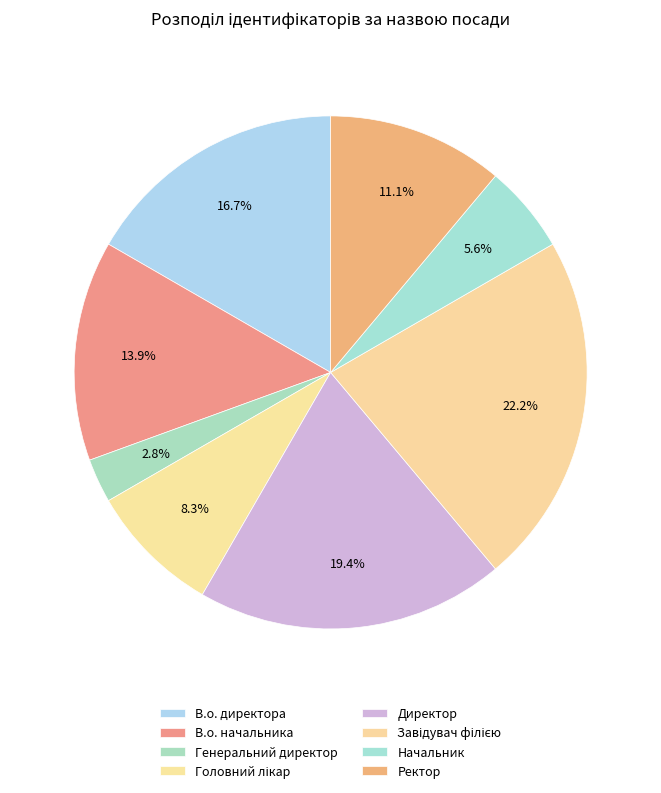

What is the change in value from В.о. директора to Головний лікар?

-3